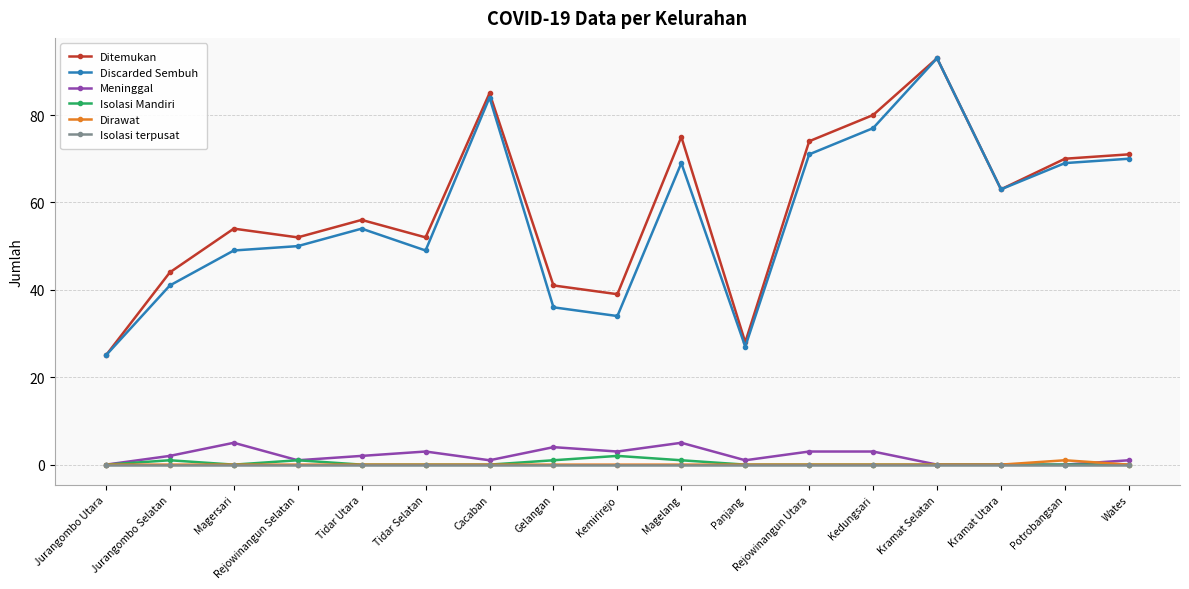

Between Gelangan and Panjang, which series saw the biggest shift?

Ditemukan